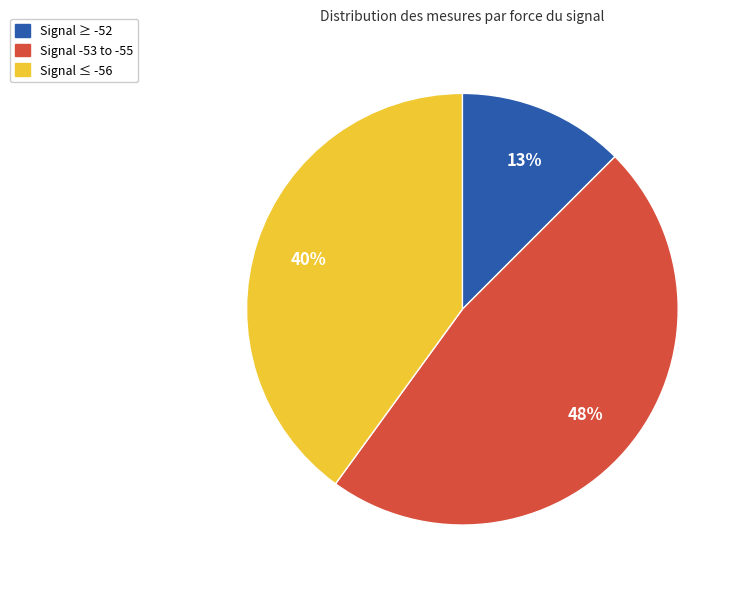

Which category has the biggest portion of the pie?

Signal -53 to -55